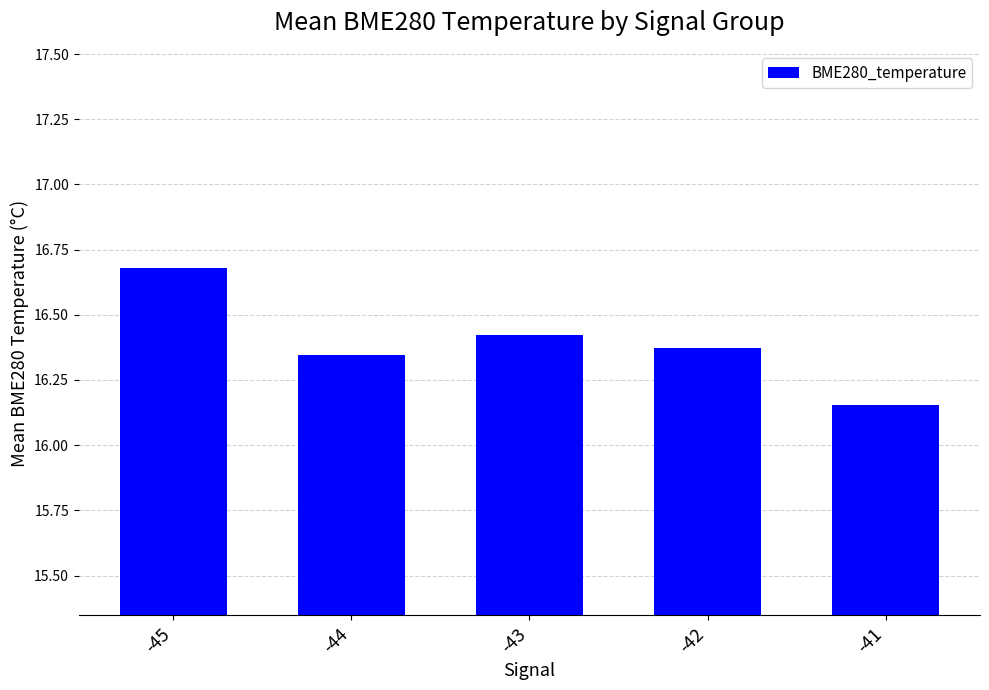

List the labels in order of value, largest first.

-45, -43, -42, -44, -41